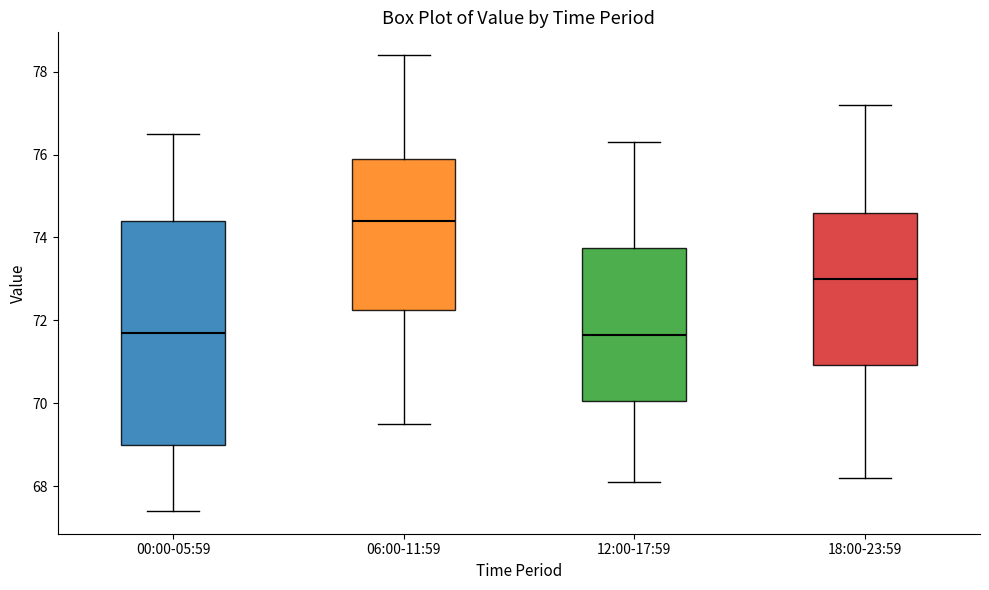

Where does the upper whisker of the box for 00:00-05:59 end on the y-axis? The values are not printed on the chart, so give them approximately, as read against the axis.

76.6